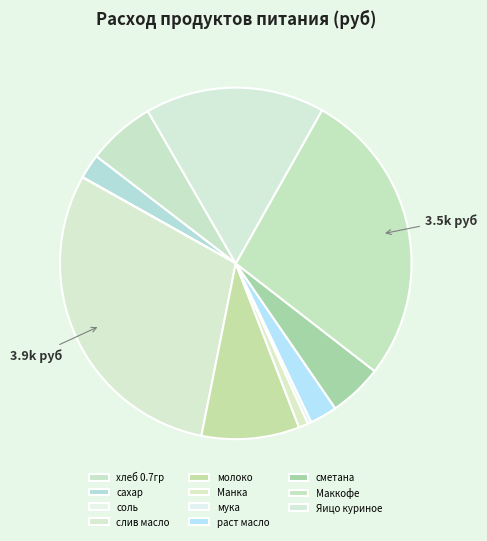

How many segments does this pie chart have?

11